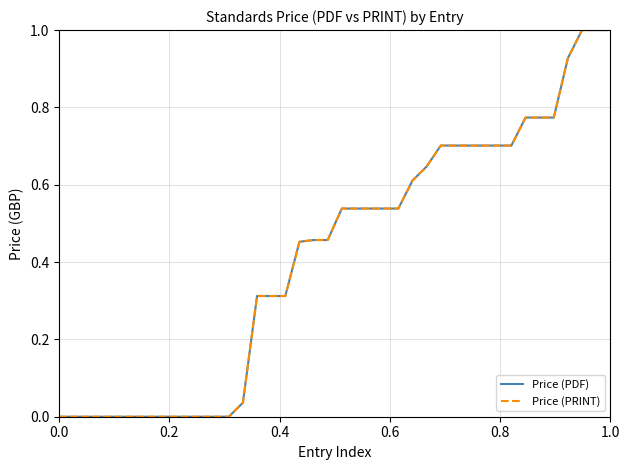

Does the chart display data point markers on the line(s)?

No